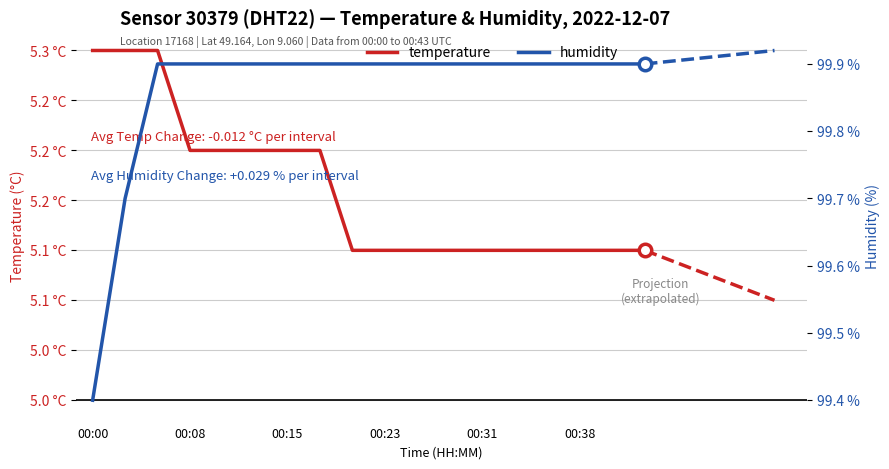

Rank the series by their maximum value, from lowest to highest.

temperature, humidity